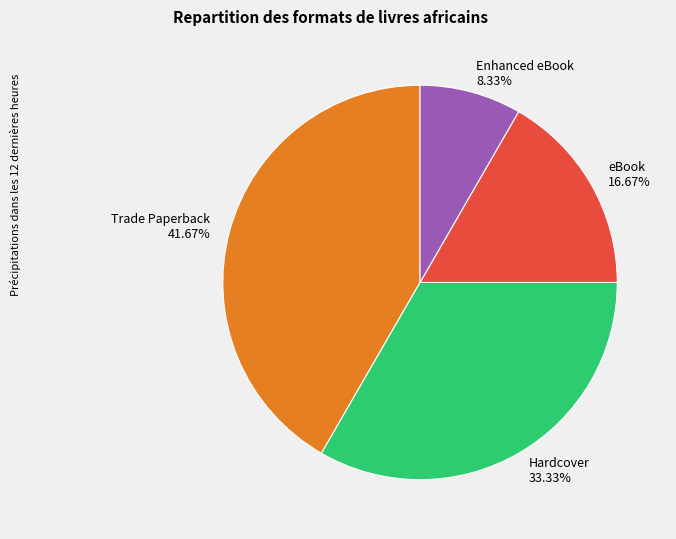

What percentage is NOT represented by eBook?

83.3%